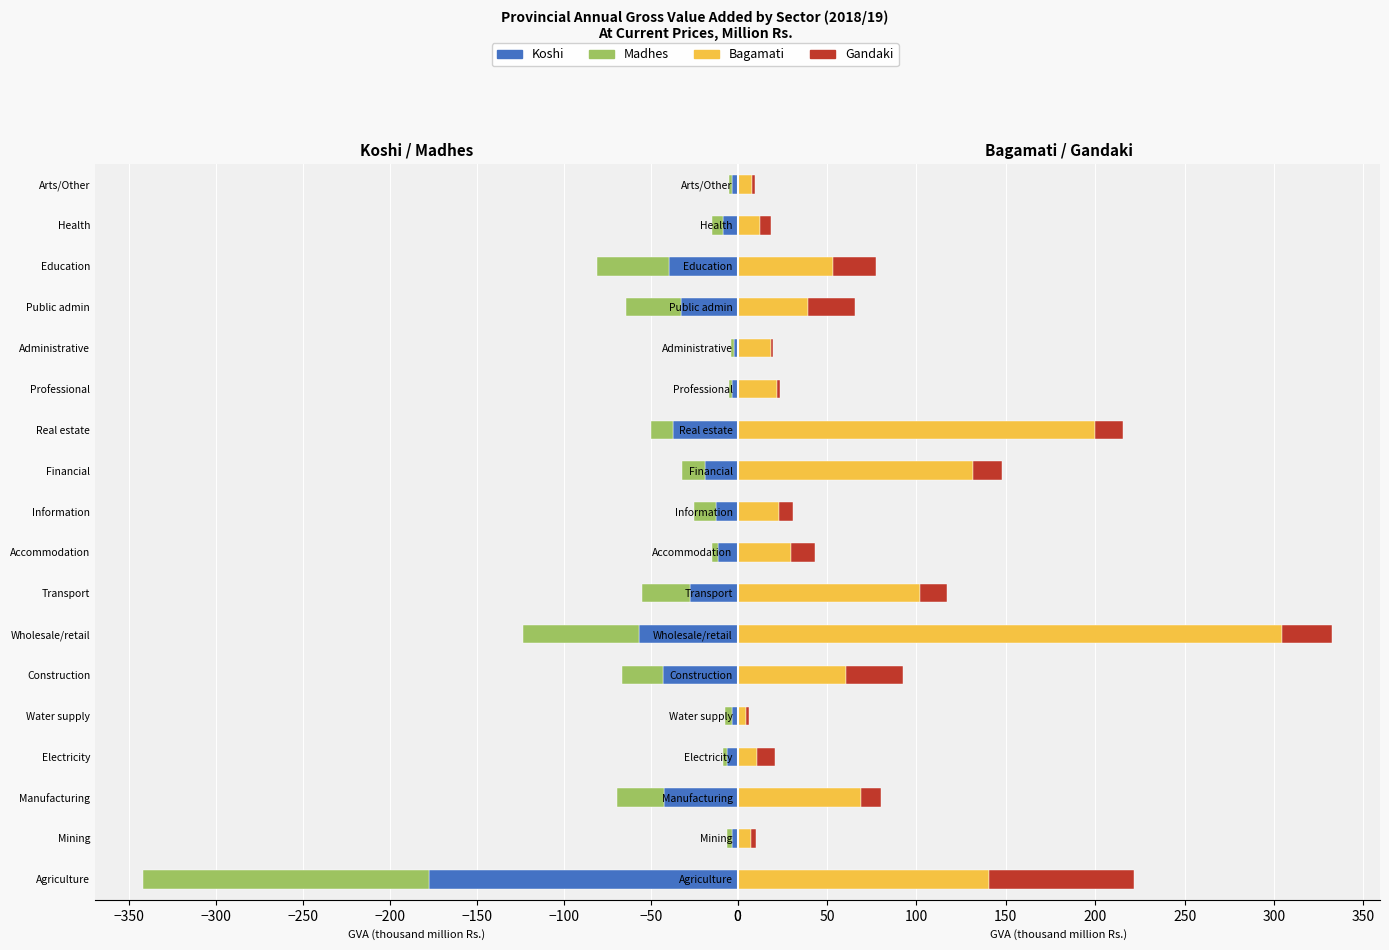

How many data points in Bagamati are less than 39?

9